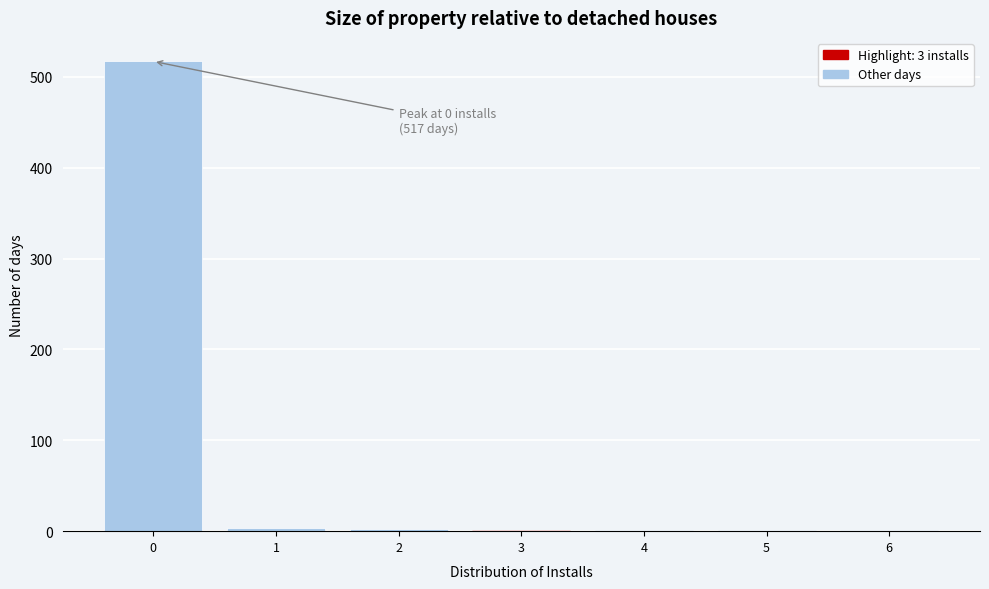

Which range on the x-axis has the tallest bar?

-0.5 to 0.5